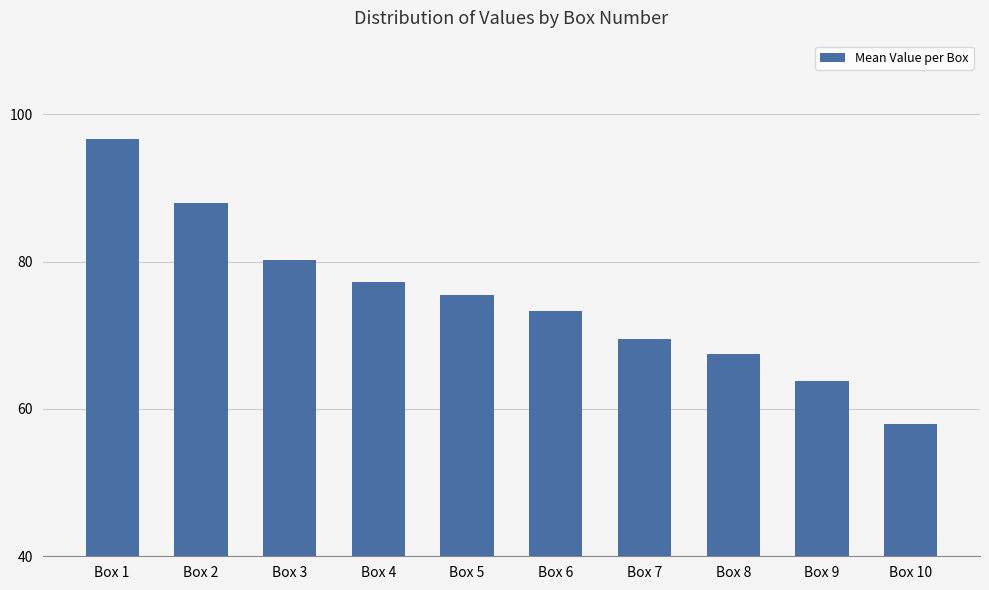

What is the change in value from Box 2 to Box 8?

-20.5